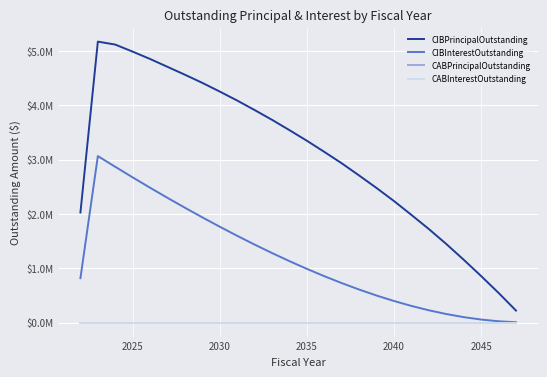

Does the chart display data point markers on the line(s)?

No